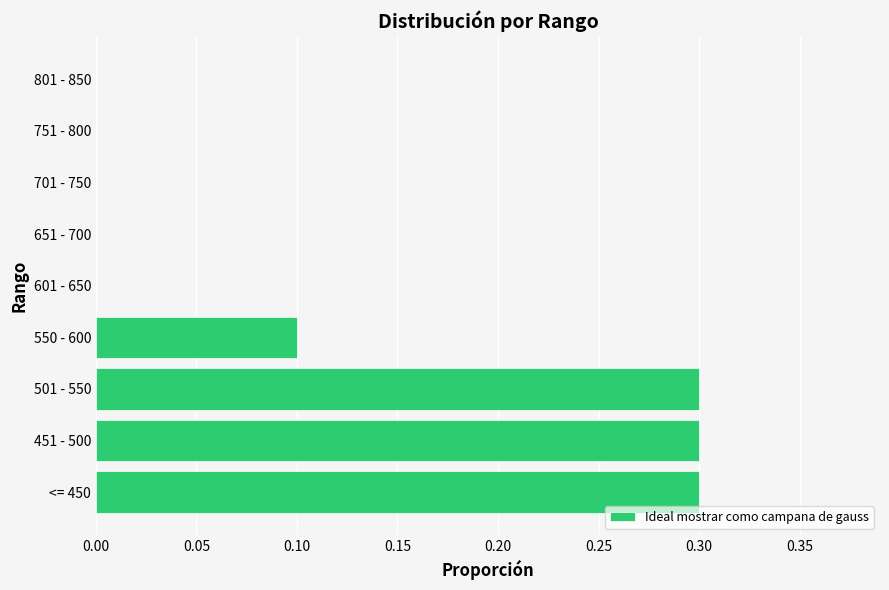

Reading top to bottom, transcribe all the data shown in this chart.

801 - 850=0.0	751 - 800=0.0	701 - 750=0.0	651 - 700=0.0	601 - 650=0.0	550 - 600=0.1	501 - 550=0.3	451 - 500=0.3	<= 450=0.3